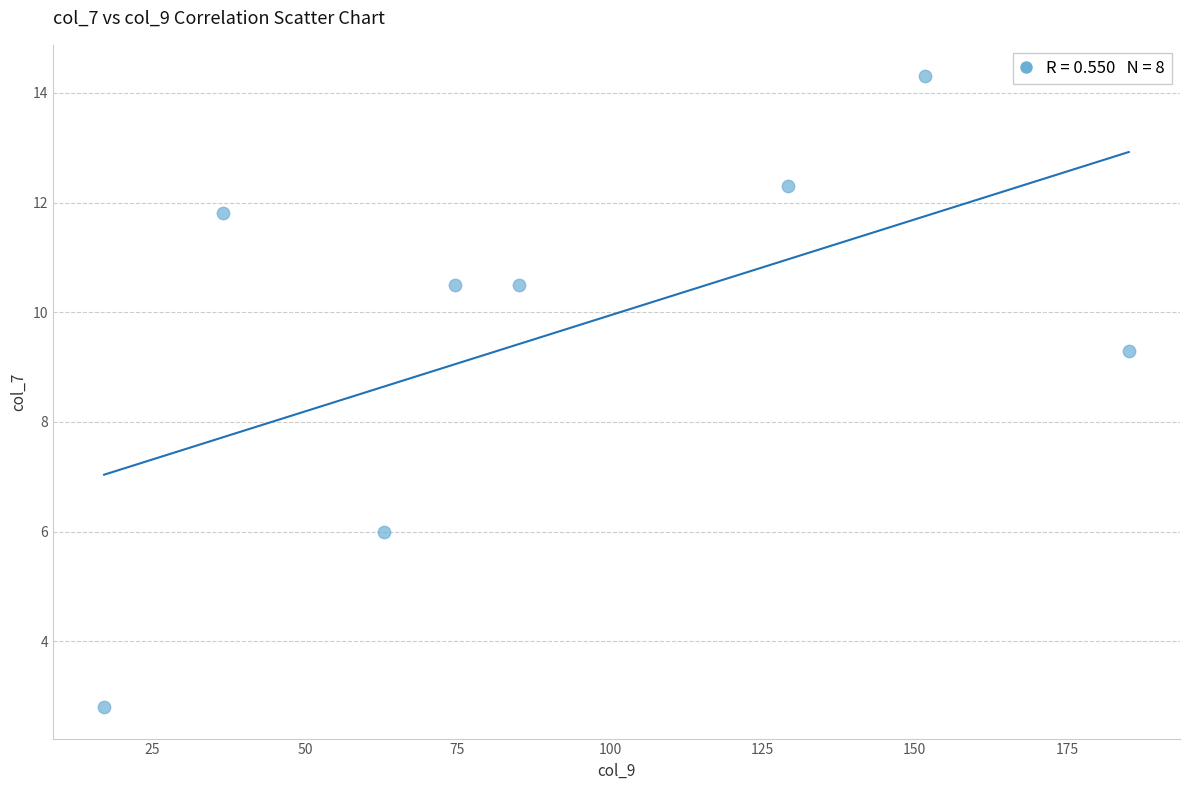

What is the range of X values (max minus min)?

168.0